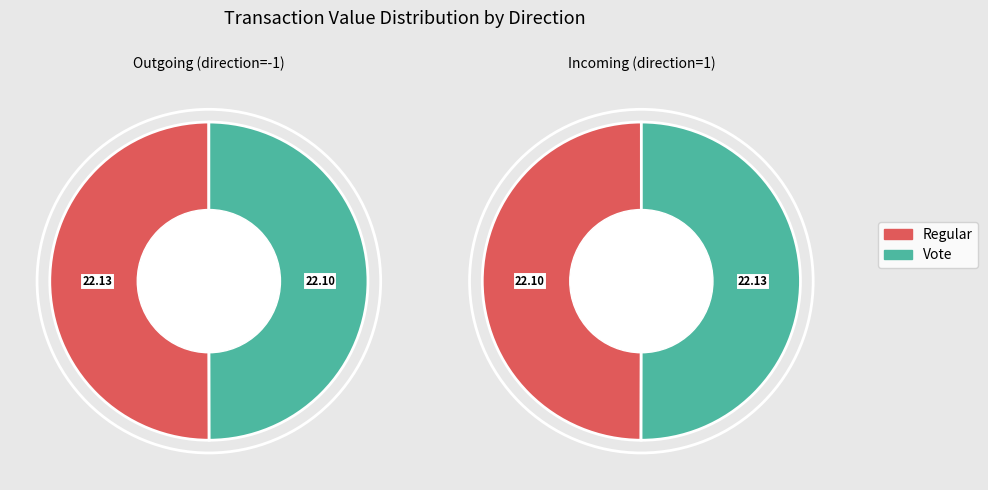

Do Vote and Regular together represent more than half of the pie?

Yes